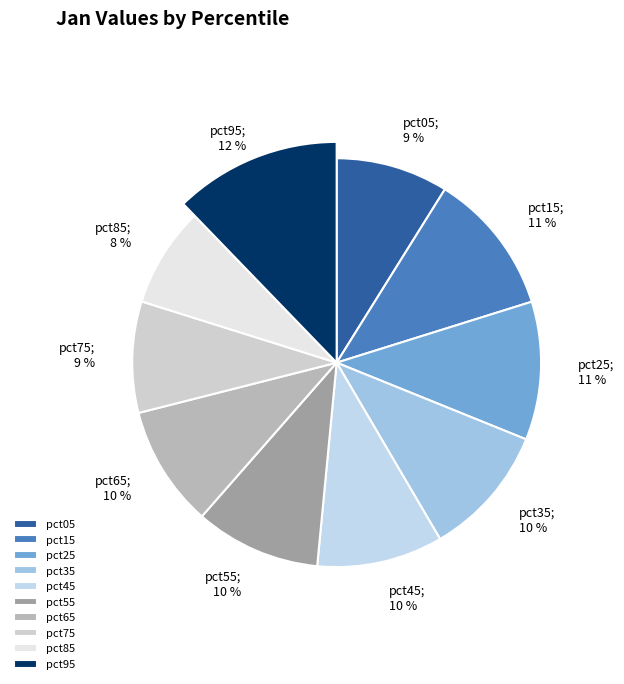

The pct55 slice represents 10% of the pie. True or false?

True